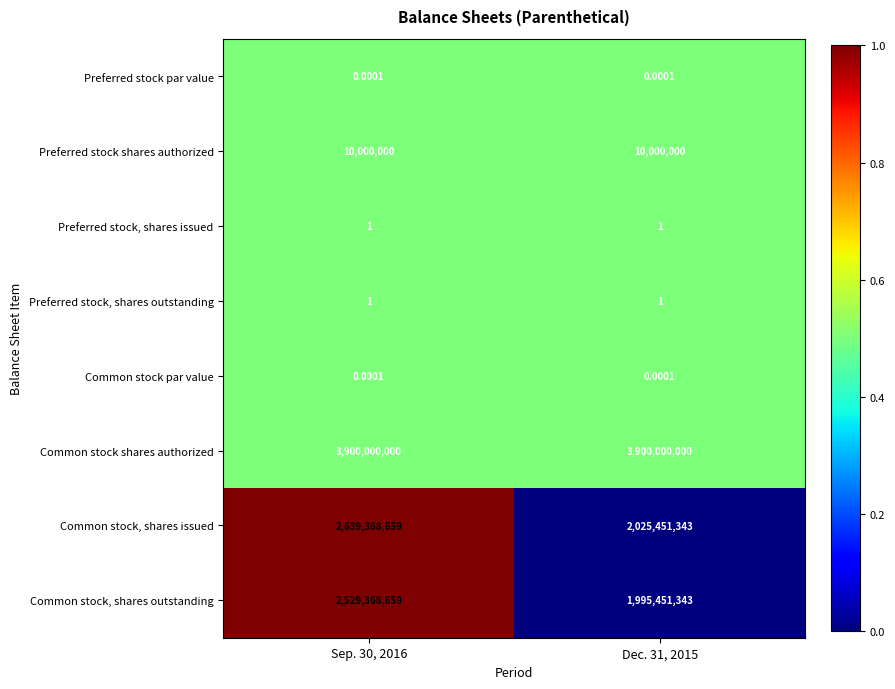

Which series changed the most between Sep. 30, 2016 and Dec. 31, 2015?

Common stock, shares issued